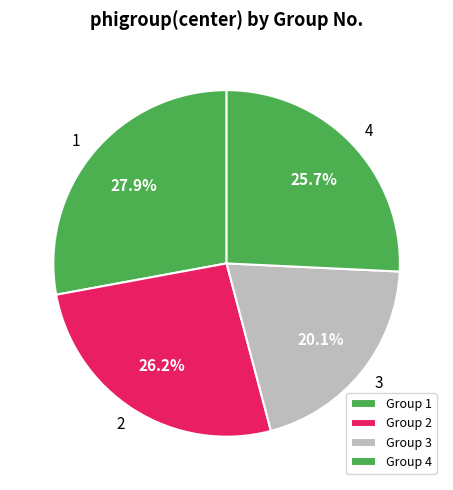

To the nearest percent, what is the average slice percentage?

25%